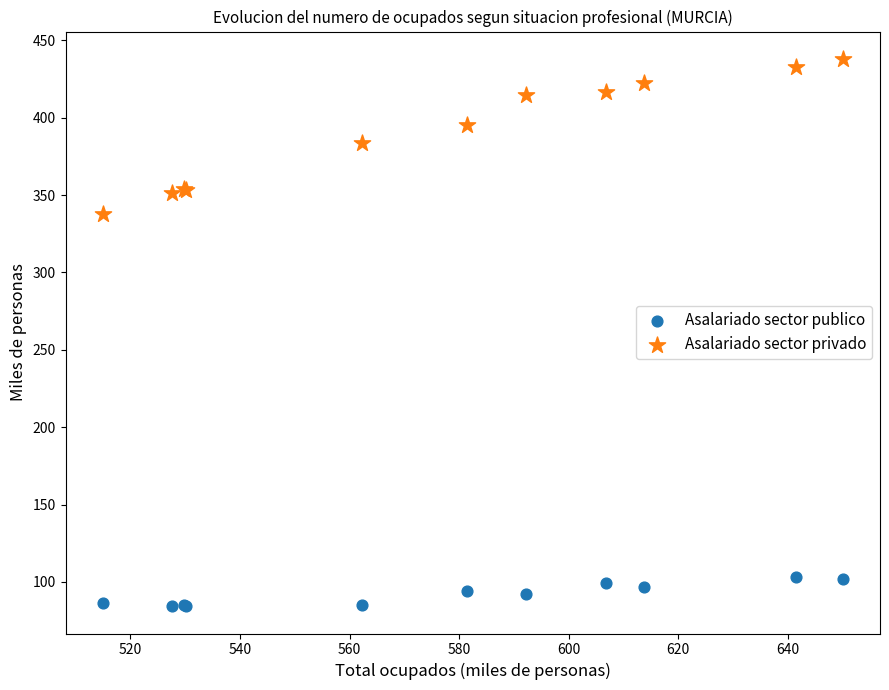

Across all series, what Y value is closest to 261?

337.9